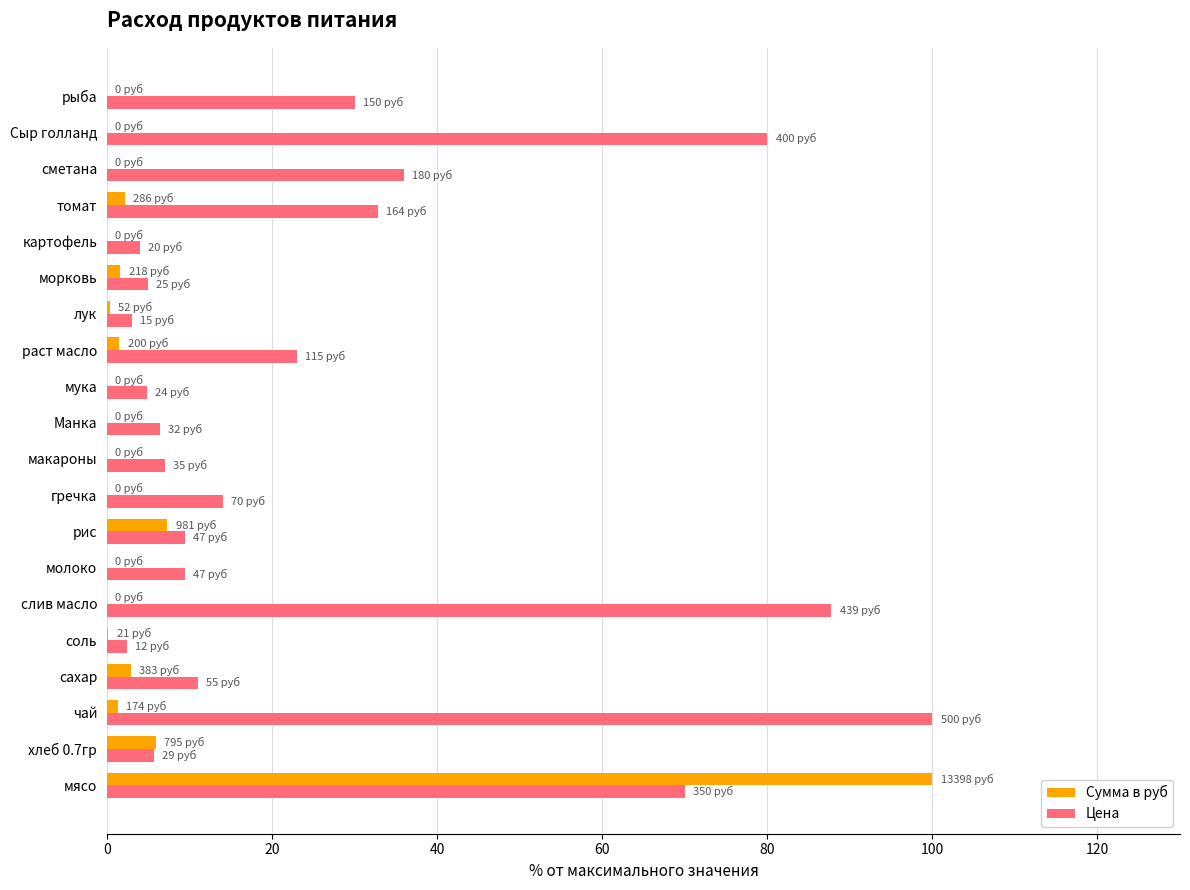

What is the sum of all Сумма в руб values?

123.2